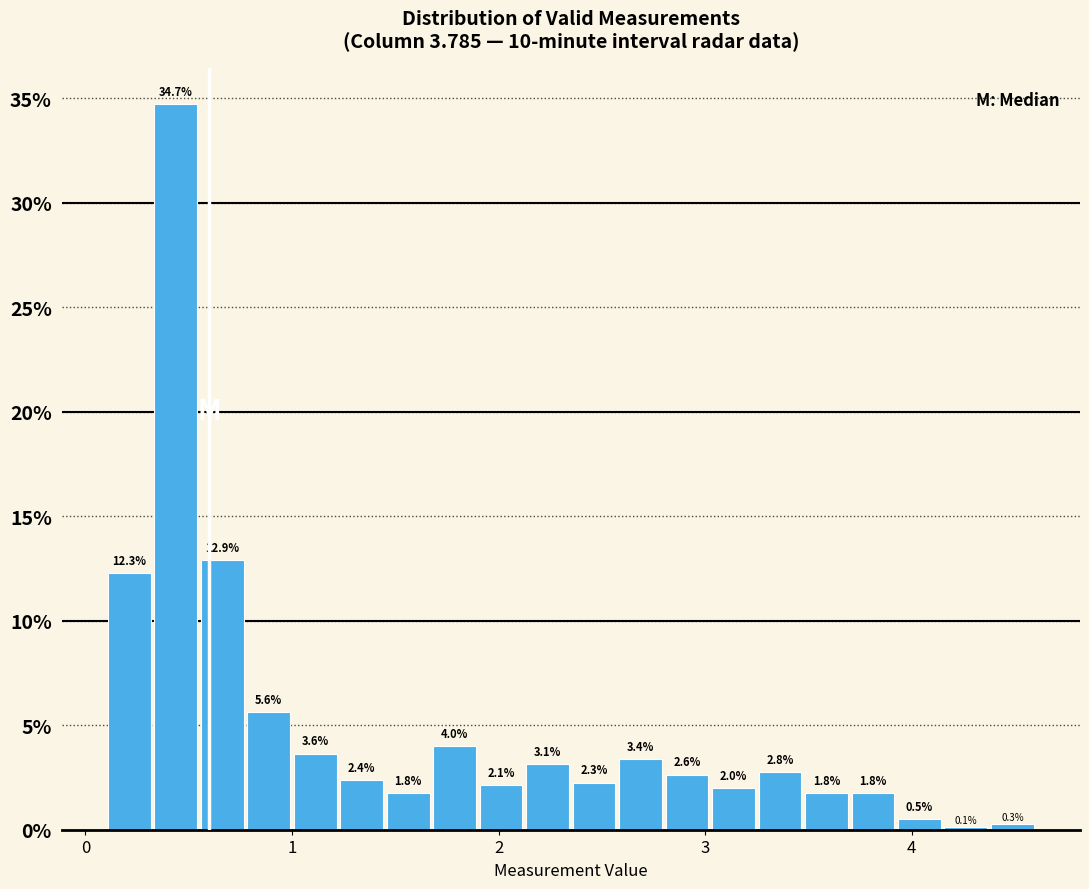

Read against the x-axis, roughly where is the centre of the tallest bar?

0.4